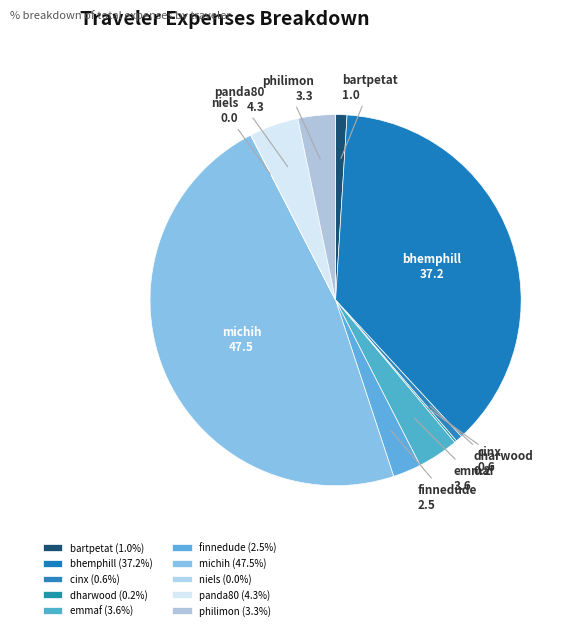

Between finnedude and emmaf, which is larger?

emmaf